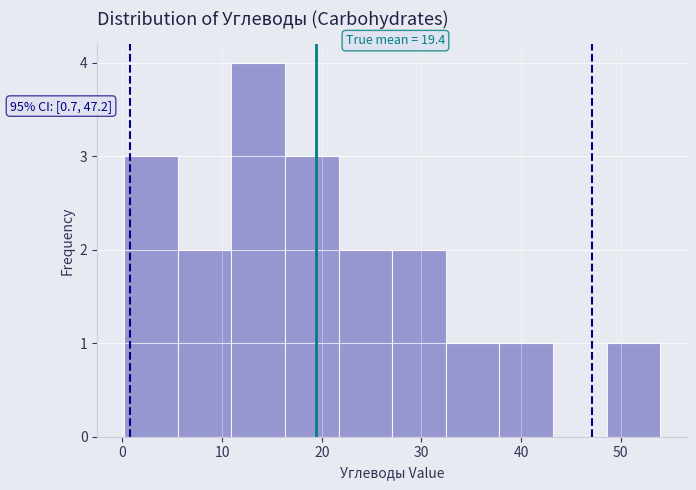

Over which range of the x-axis is the bar tallest?

11 to 16